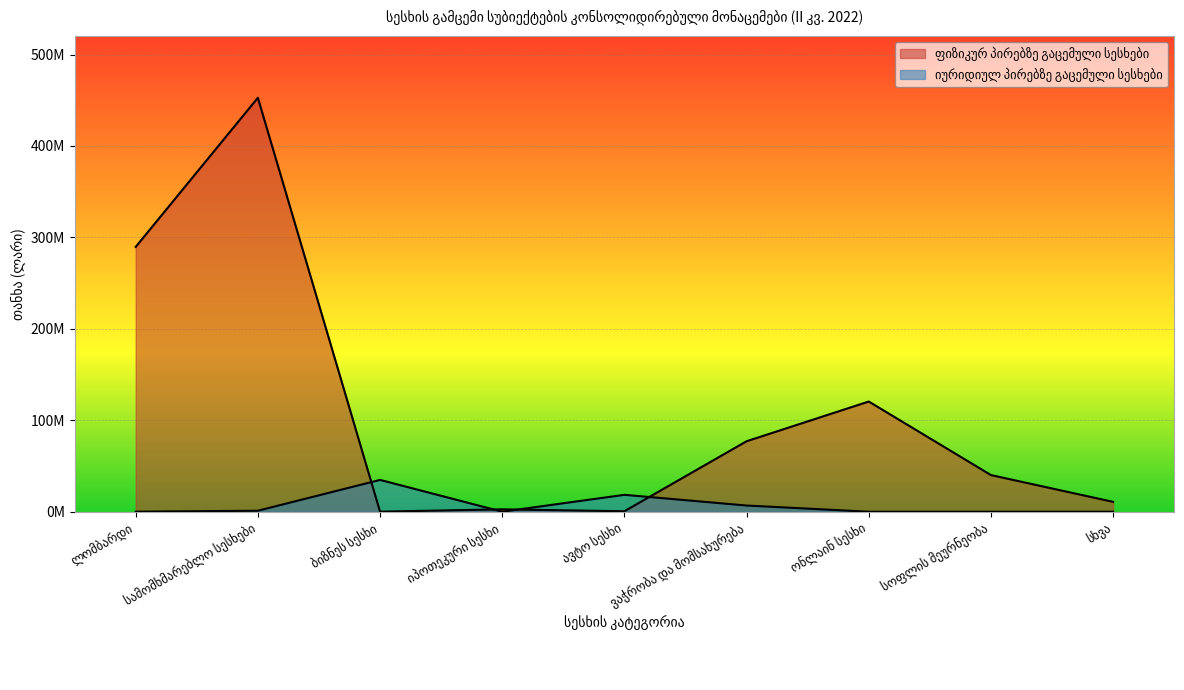

Reading right to left, list all the values displayed in this chart.

ფიზიკურ პირებზე გაცემული სესხები: 10763430.3	40076871.5	120505401.2	77054532.3	499260.7	2614082.3	55648.6	452683586.4	289611967.3
იურიდიულ პირებზე გაცემული სესხები: 0.0	0.0	0.0	6759499.7	18467684.8	0.0	34788448.9	1075053.2	56491.5